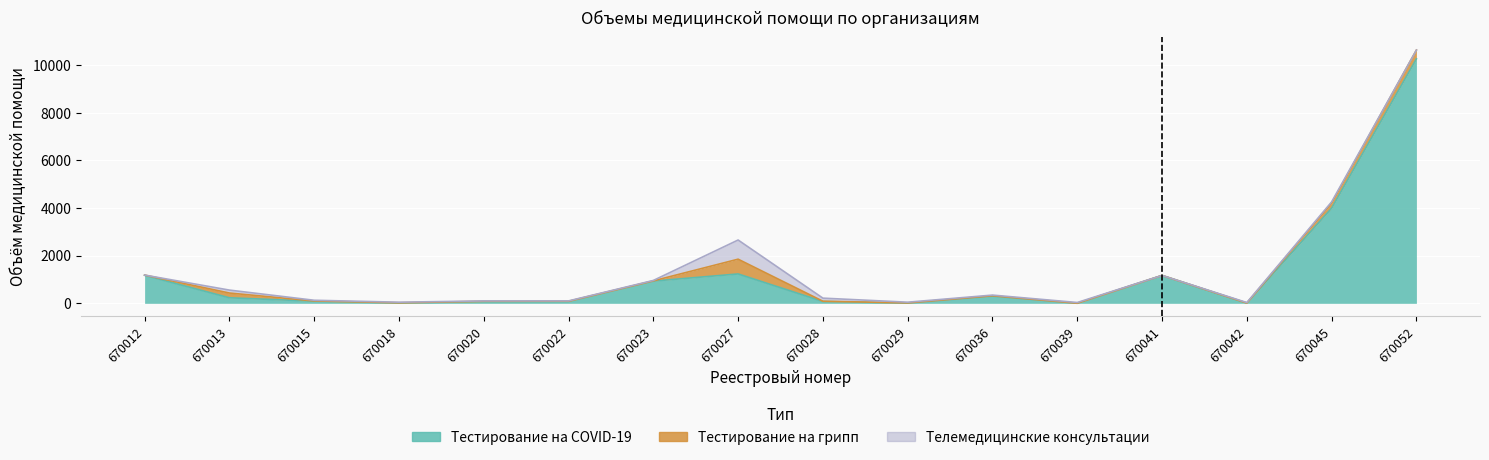

Reading left to right, what are all the values shown in this chart?

Тестирование на COVID-19: 1177	233	90	13	76	78	934	1234	78	9	303	3	1172	11	3994	10265
Тестирование на грипп: 10	200	10	10	10	10	10	620	10	10	15	2	0	0	213	370
Телемедицинские консультации: 0	123	29	25	15	14	17	805	130	29	28	30	0	22	53	0